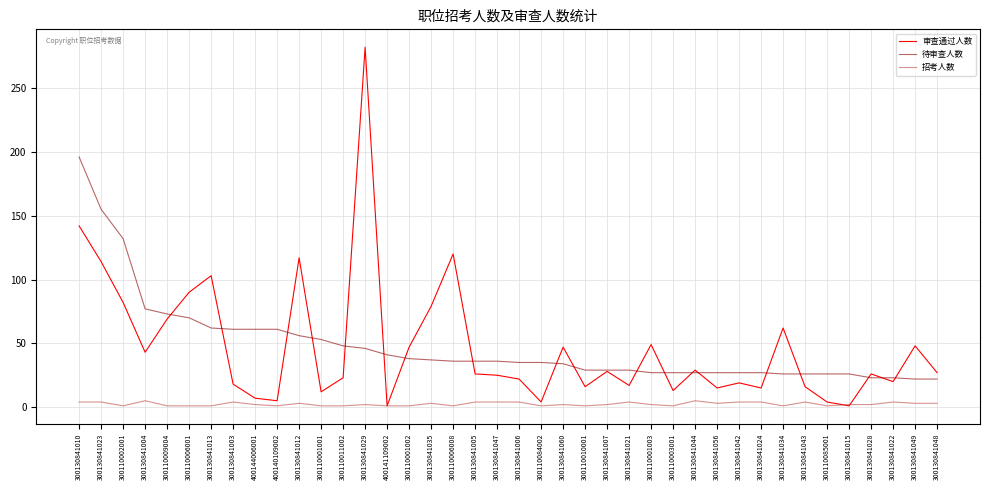

True or false: 招考人数 and 待审查人数 cross at least once.

False